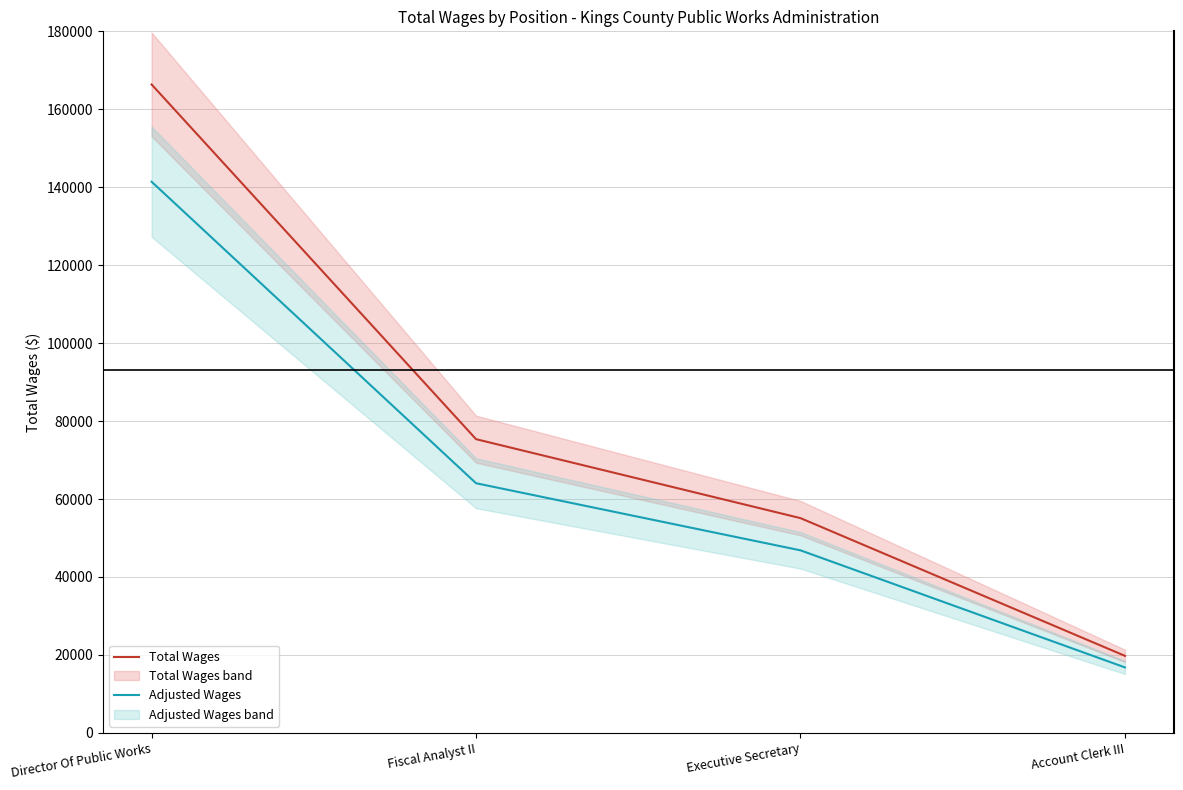

Count the Total Wages values in the range 55105 to 166366.

3